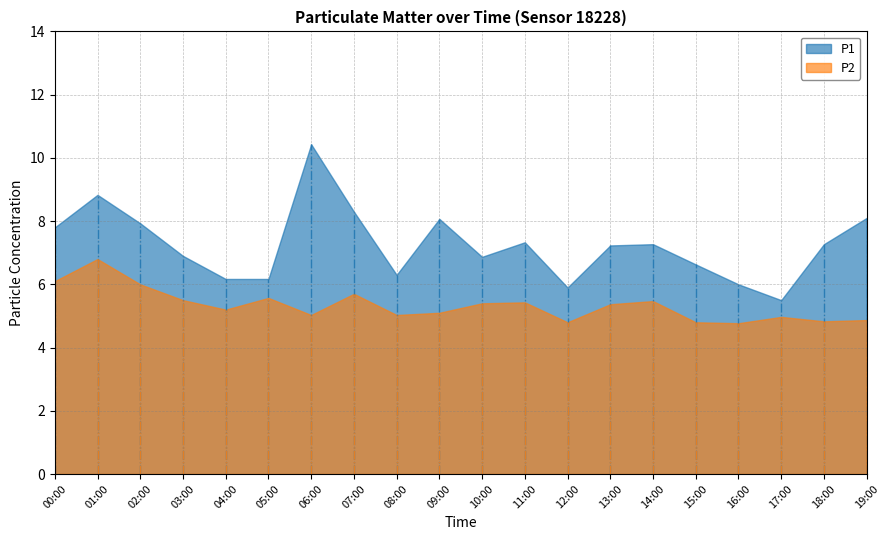

Reading left to right, what are all the values shown in this chart?

P1: 7.8	8.8	7.9	6.9	6.2	6.2	10.4	8.3	6.3	8.1	6.9	7.3	5.9	7.2	7.3	6.6	6.0	5.5	7.3	8.1
P2: 6.1	6.8	6.0	5.5	5.2	5.6	5.0	5.7	5.0	5.1	5.4	5.4	4.8	5.4	5.5	4.8	4.8	5.0	4.8	4.9